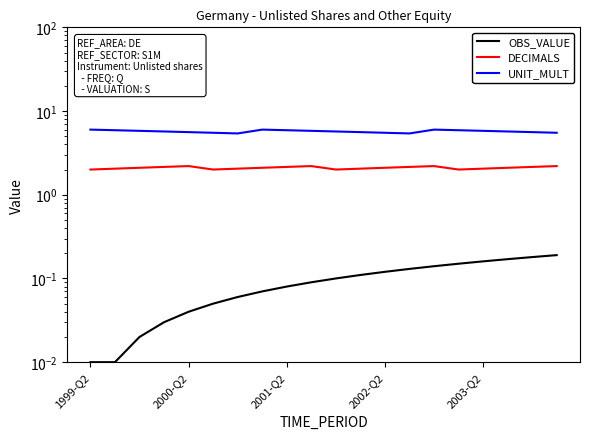

Does the chart have visible grid lines?

No